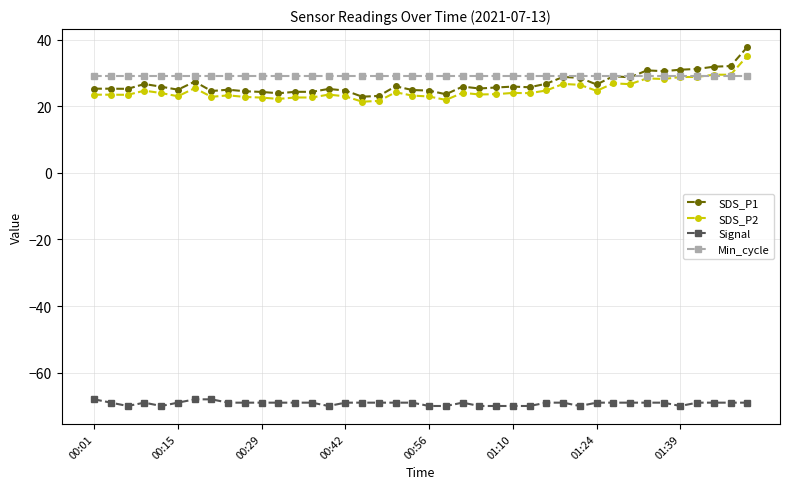

Which series has the widest spread of values?

SDS_P1